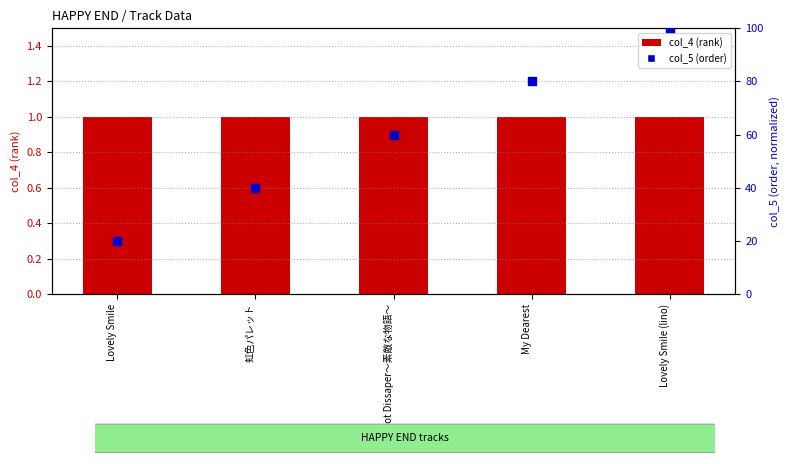

Which series has the largest total across all categories?

col_5 (order)